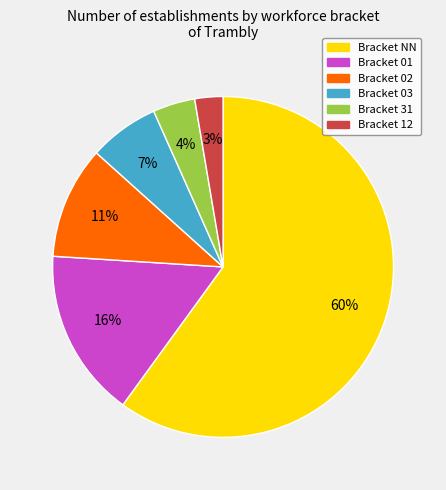

Is there a majority slice in this chart?

Yes